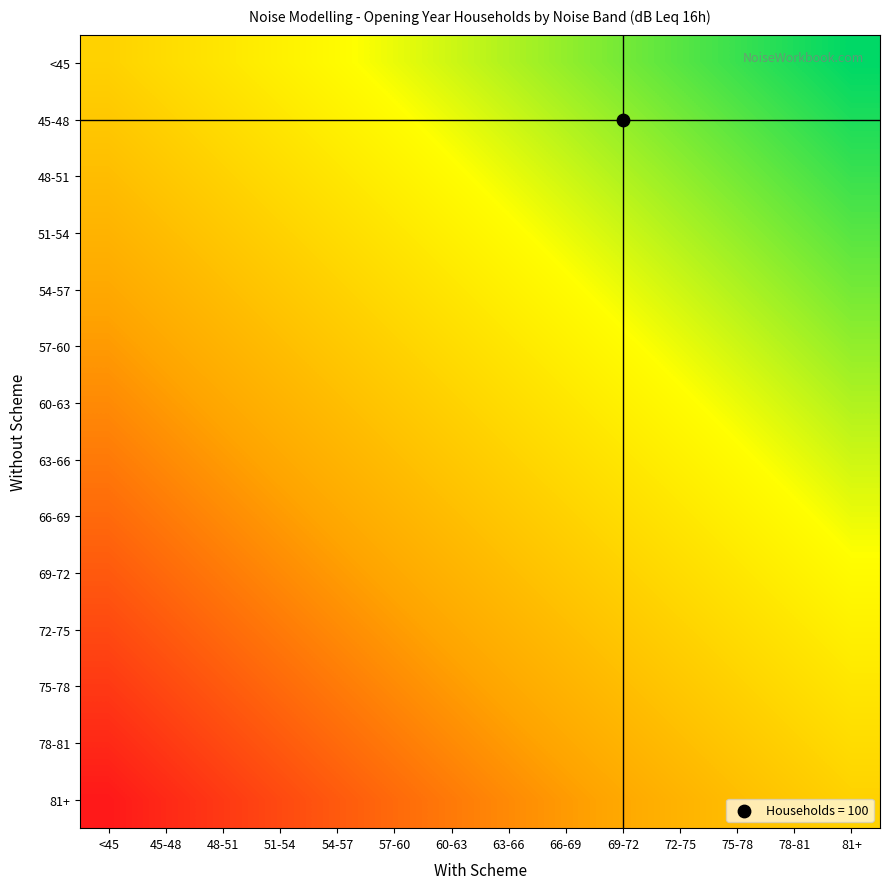

Reading right to left, transcribe all the data shown in this chart.

<45: 81+=13	78-81=12	75-78=11	72-75=10	69-72=9	66-69=8	63-66=7	60-63=6	57-60=5	54-57=4	51-54=3	48-51=2	45-48=1	<45=0
45-48: 81+=12	78-81=11	75-78=10	72-75=9	69-72=8	66-69=7	63-66=6	60-63=5	57-60=4	54-57=3	51-54=2	48-51=1	45-48=0	<45=-1
48-51: 81+=11	78-81=10	75-78=9	72-75=8	69-72=7	66-69=6	63-66=5	60-63=4	57-60=3	54-57=2	51-54=1	48-51=0	45-48=-1	<45=-2
51-54: 81+=10	78-81=9	75-78=8	72-75=7	69-72=6	66-69=5	63-66=4	60-63=3	57-60=2	54-57=1	51-54=0	48-51=-1	45-48=-2	<45=-3
54-57: 81+=9	78-81=8	75-78=7	72-75=6	69-72=5	66-69=4	63-66=3	60-63=2	57-60=1	54-57=0	51-54=-1	48-51=-2	45-48=-3	<45=-4
57-60: 81+=8	78-81=7	75-78=6	72-75=5	69-72=4	66-69=3	63-66=2	60-63=1	57-60=0	54-57=-1	51-54=-2	48-51=-3	45-48=-4	<45=-5
60-63: 81+=7	78-81=6	75-78=5	72-75=4	69-72=3	66-69=2	63-66=1	60-63=0	57-60=-1	54-57=-2	51-54=-3	48-51=-4	45-48=-5	<45=-6
63-66: 81+=6	78-81=5	75-78=4	72-75=3	69-72=2	66-69=1	63-66=0	60-63=-1	57-60=-2	54-57=-3	51-54=-4	48-51=-5	45-48=-6	<45=-7
66-69: 81+=5	78-81=4	75-78=3	72-75=2	69-72=1	66-69=0	63-66=-1	60-63=-2	57-60=-3	54-57=-4	51-54=-5	48-51=-6	45-48=-7	<45=-8
69-72: 81+=4	78-81=3	75-78=2	72-75=1	69-72=0	66-69=-1	63-66=-2	60-63=-3	57-60=-4	54-57=-5	51-54=-6	48-51=-7	45-48=-8	<45=-9
72-75: 81+=3	78-81=2	75-78=1	72-75=0	69-72=-1	66-69=-2	63-66=-3	60-63=-4	57-60=-5	54-57=-6	51-54=-7	48-51=-8	45-48=-9	<45=-10
75-78: 81+=2	78-81=1	75-78=0	72-75=-1	69-72=-2	66-69=-3	63-66=-4	60-63=-5	57-60=-6	54-57=-7	51-54=-8	48-51=-9	45-48=-10	<45=-11
78-81: 81+=1	78-81=0	75-78=-1	72-75=-2	69-72=-3	66-69=-4	63-66=-5	60-63=-6	57-60=-7	54-57=-8	51-54=-9	48-51=-10	45-48=-11	<45=-12
81+: 81+=0	78-81=-1	75-78=-2	72-75=-3	69-72=-4	66-69=-5	63-66=-6	60-63=-7	57-60=-8	54-57=-9	51-54=-10	48-51=-11	45-48=-12	<45=-13